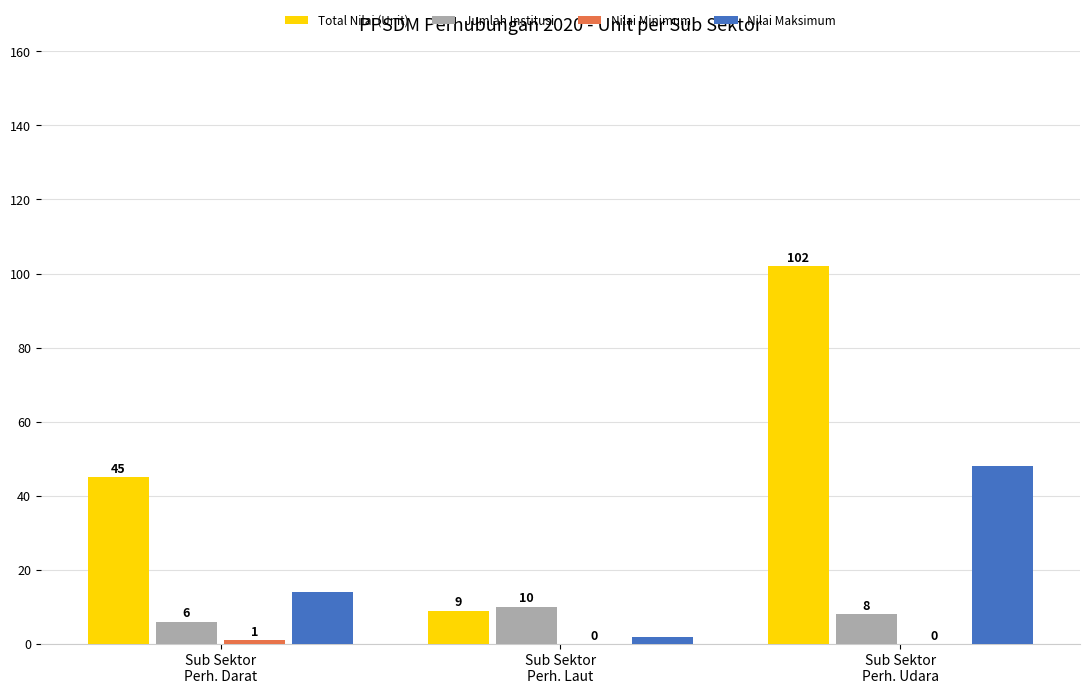

Is the value of Nilai Maksimum at Sub Sektor
Perh. Laut greater than the value of Jumlah Institusi at Sub Sektor
Perh. Laut?

No